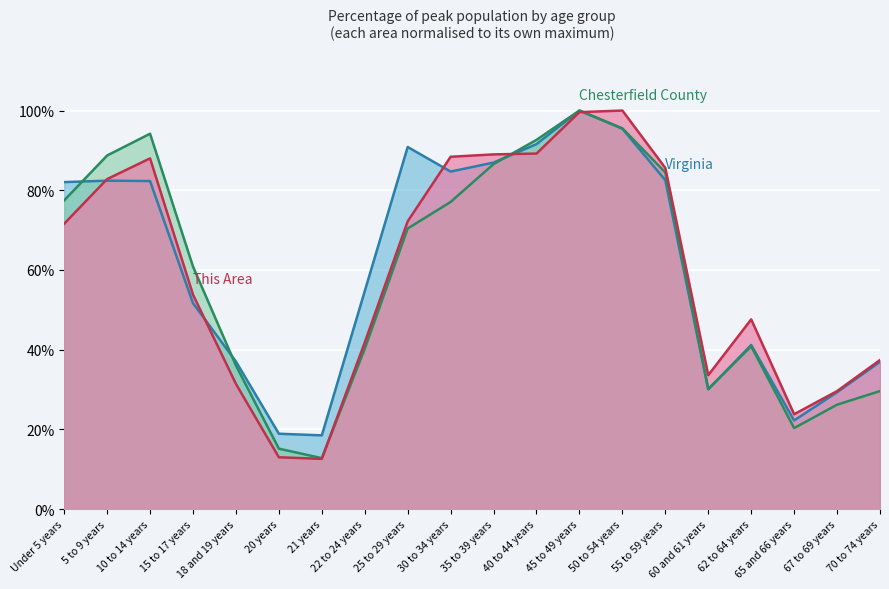

The value of This Area at 10 to 14 years is 121.8. True or false?

False